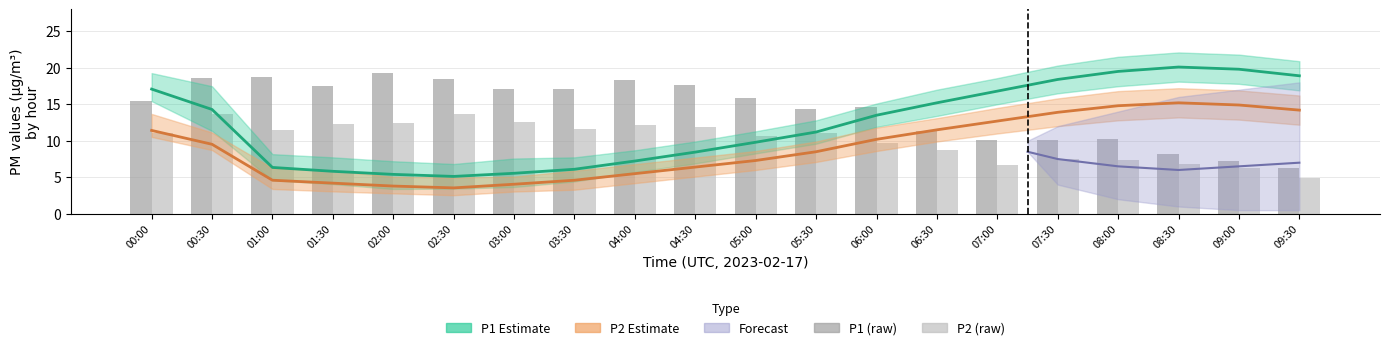

What is the sum of the P2 estimate values at 08:00 and 09:00?

29.7